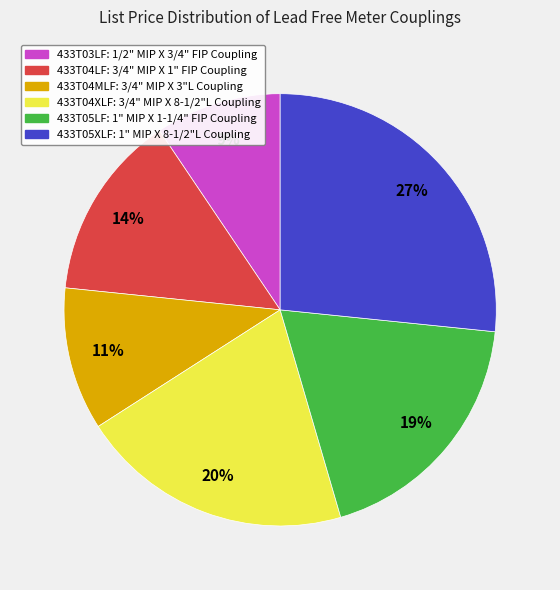

To the nearest percent, what is the average slice percentage?

17%